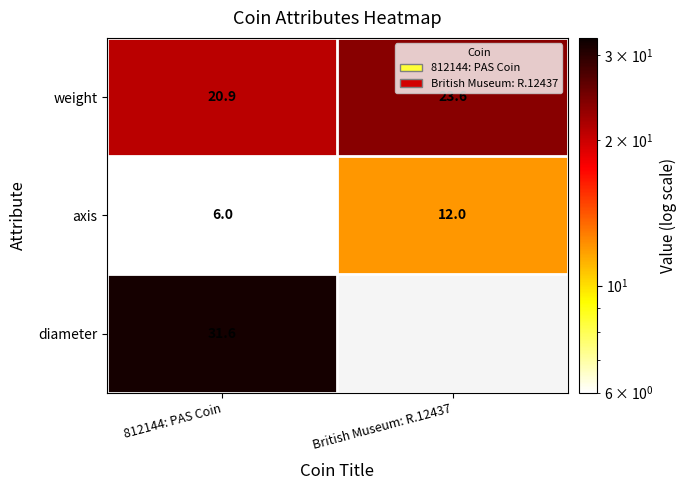

True or false: weight has a value of 36.2 at British Museum: R.12437.

False